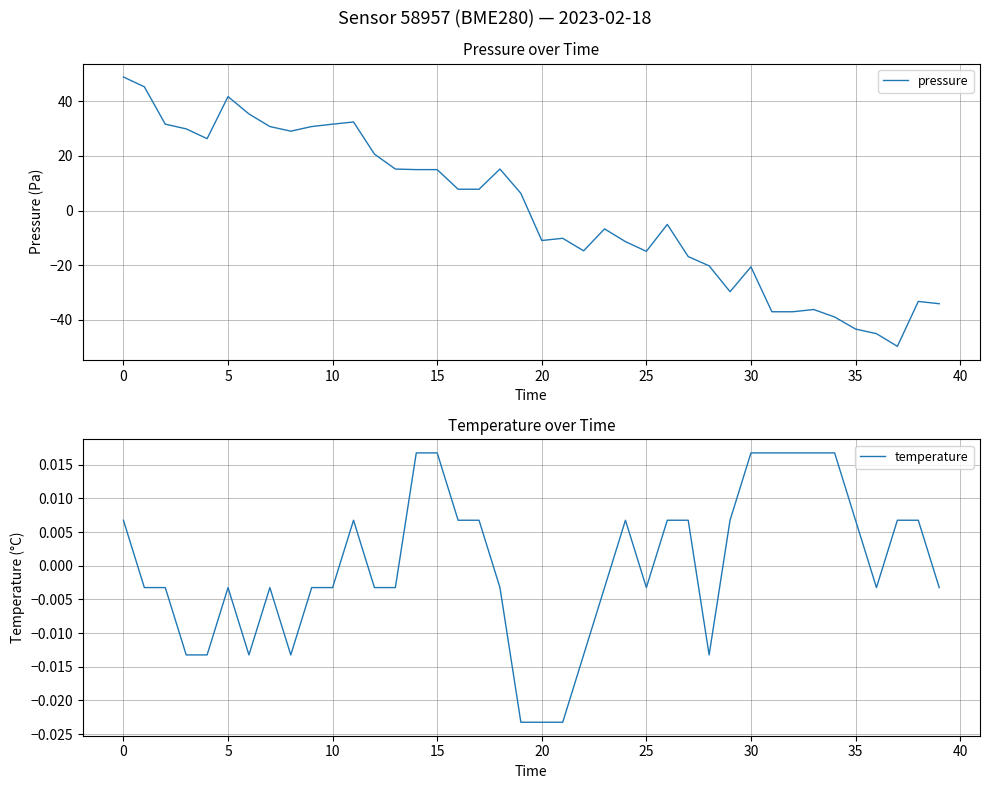

What is the lowest value of the pressure series?

-49.8